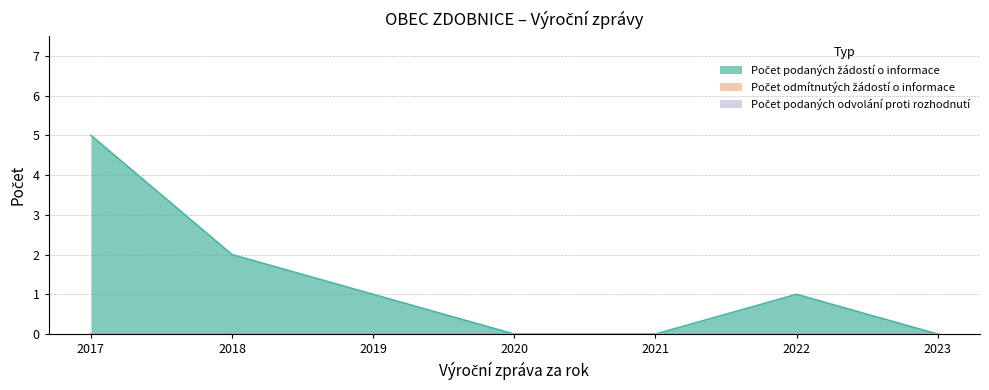

At how many categories does at least one series exceed 1?

2